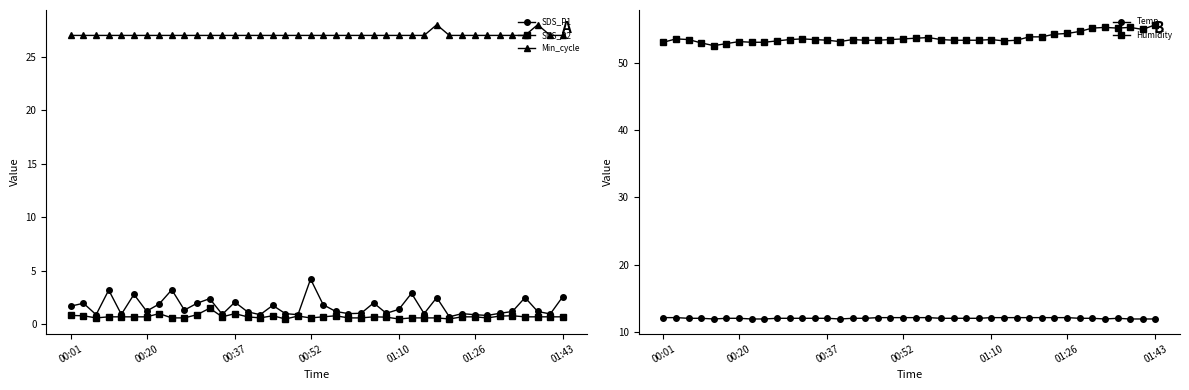

Reading left to right, transcribe all the data shown in this chart.

SDS_P1: 1.7	2.0	0.9	3.2	0.9	2.8	1.2	1.9	3.2	1.3	2.0	2.4	0.9	2.1	1.2	0.9	1.8	1.0	0.9	4.2	1.8	1.2	1.0	1.0	2.0	1.0	1.4	2.9	1.0	2.5	0.7	1.0	0.9	0.8	1.0	1.2	2.5	1.2	1.0	2.6
SDS_P2: 0.8	0.8	0.6	0.7	0.7	0.7	0.7	1.0	0.6	0.6	0.9	1.5	0.7	1.0	0.7	0.6	0.8	0.5	0.8	0.6	0.7	0.8	0.6	0.6	0.7	0.7	0.5	0.6	0.6	0.6	0.5	0.7	0.7	0.6	0.8	0.8	0.7	0.7	0.7	0.7
Min_cycle: 27.0	27.0	27.0	27.0	27.0	27.0	27.0	27.0	27.0	27.0	27.0	27.0	27.0	27.0	27.0	27.0	27.0	27.0	27.0	27.0	27.0	27.0	27.0	27.0	27.0	27.0	27.0	27.0	27.0	28.0	27.0	27.0	27.0	27.0	27.0	27.0	27.0	28.0	27.0	27.0
Temp: 12.2	12.2	12.1	12.1	12.0	12.1	12.1	12.0	12.0	12.1	12.1	12.1	12.1	12.1	12.0	12.1	12.1	12.2	12.2	12.2	12.2	12.2	12.1	12.1	12.1	12.1	12.2	12.2	12.2	12.2	12.2	12.2	12.2	12.1	12.1	12.0	12.1	12.0	12.0	12.0
Humidity: 53.0	53.5	53.4	52.9	52.5	52.8	53.1	53.0	53.0	53.2	53.4	53.5	53.4	53.3	53.1	53.4	53.3	53.3	53.4	53.5	53.6	53.7	53.4	53.3	53.3	53.3	53.4	53.2	53.3	53.8	53.8	54.2	54.3	54.6	55.1	55.2	55.1	55.2	54.9	55.6